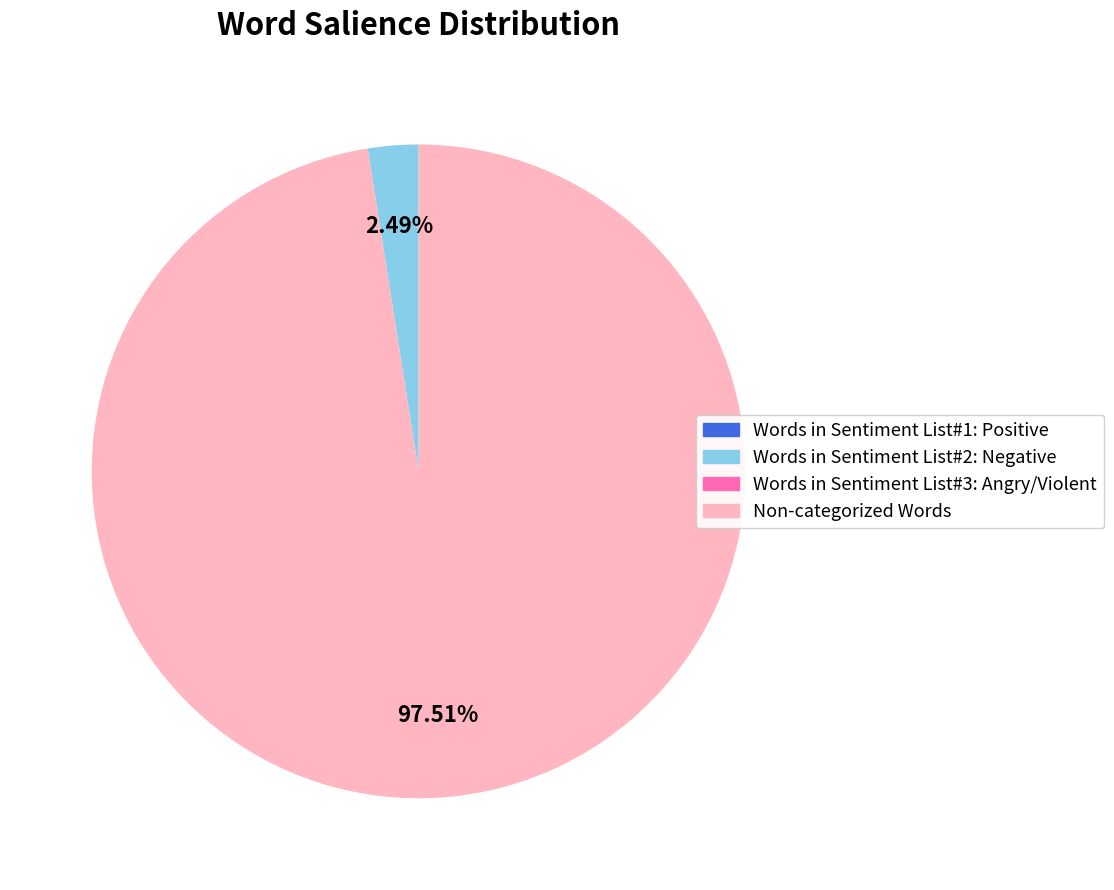

Is there any slice that represents more than half of the pie?

Yes